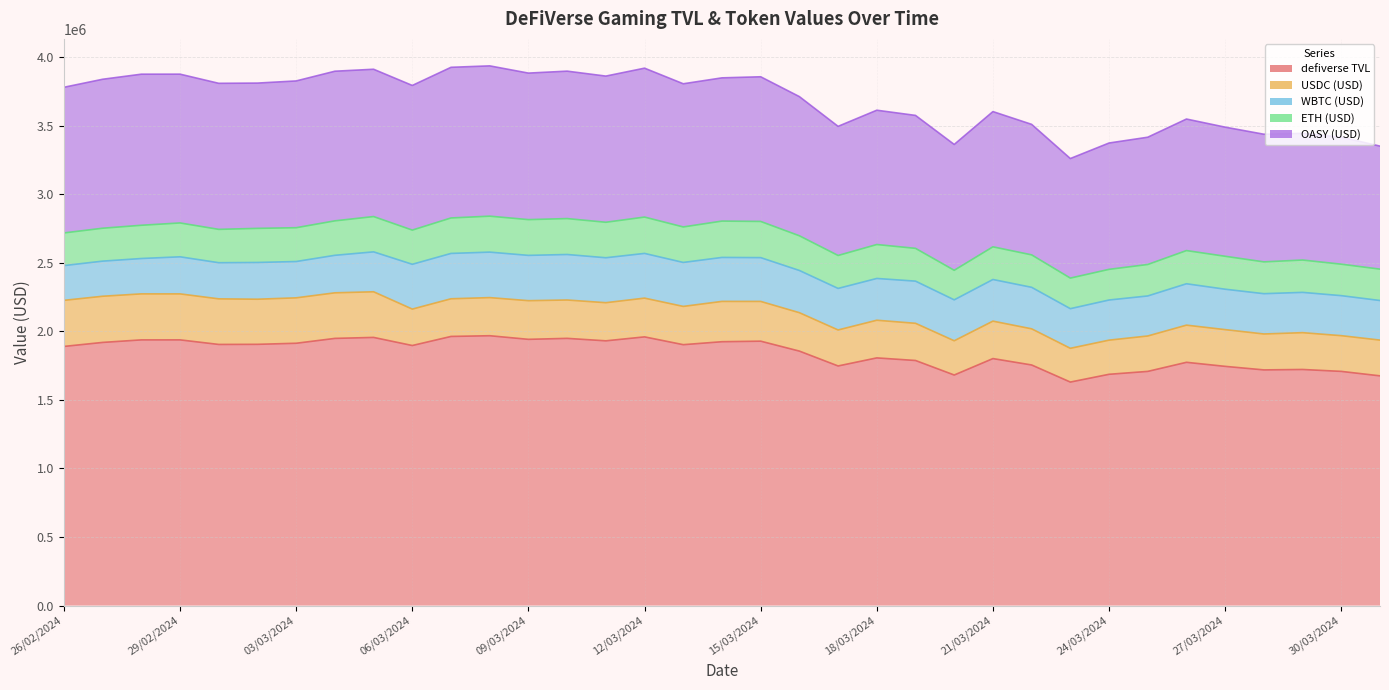

At how many categories does at least one series exceed 1574328?

35